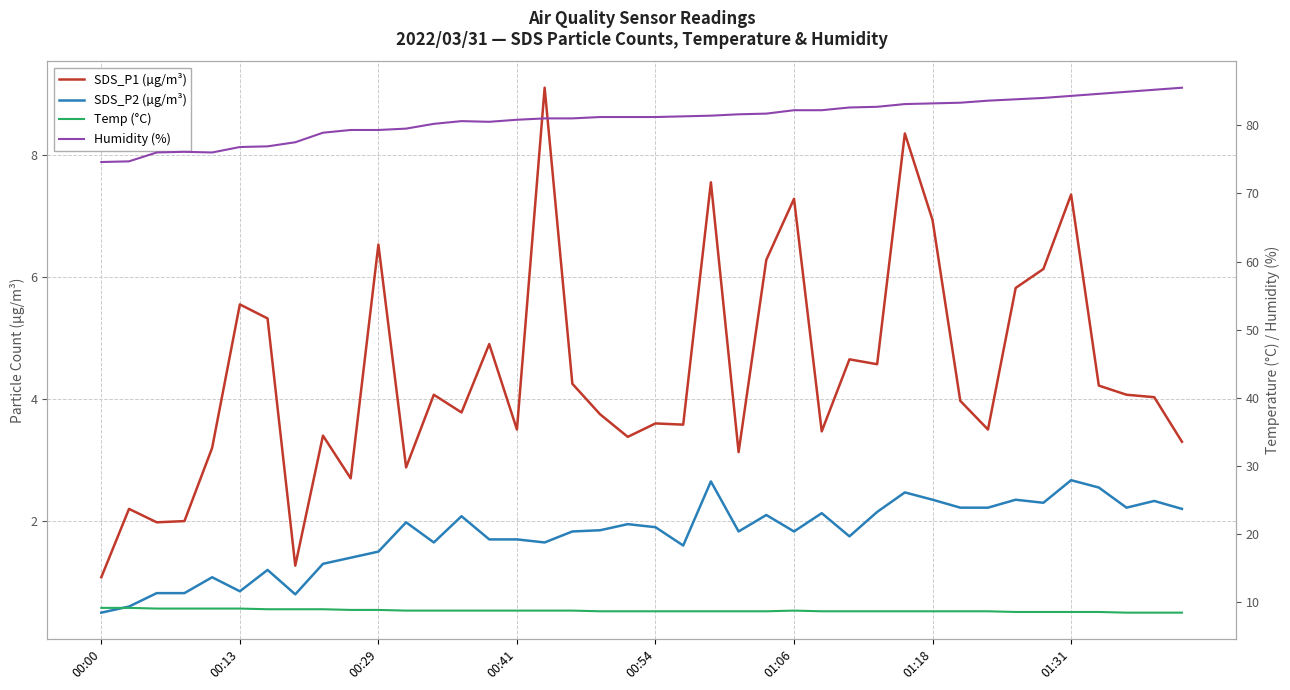

What are all the series names shown in the legend?

SDS_P1 (µg/m³), SDS_P2 (µg/m³), Temp (°C), Humidity (%)